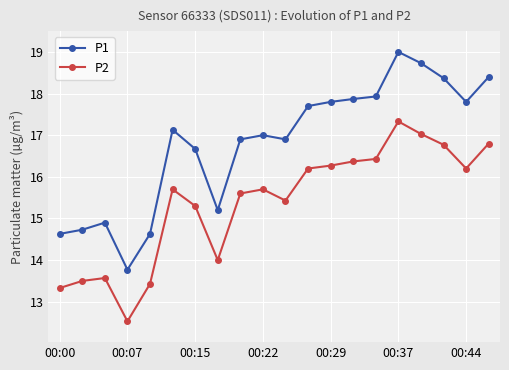

Rank the series by their maximum value, from lowest to highest.

P2, P1